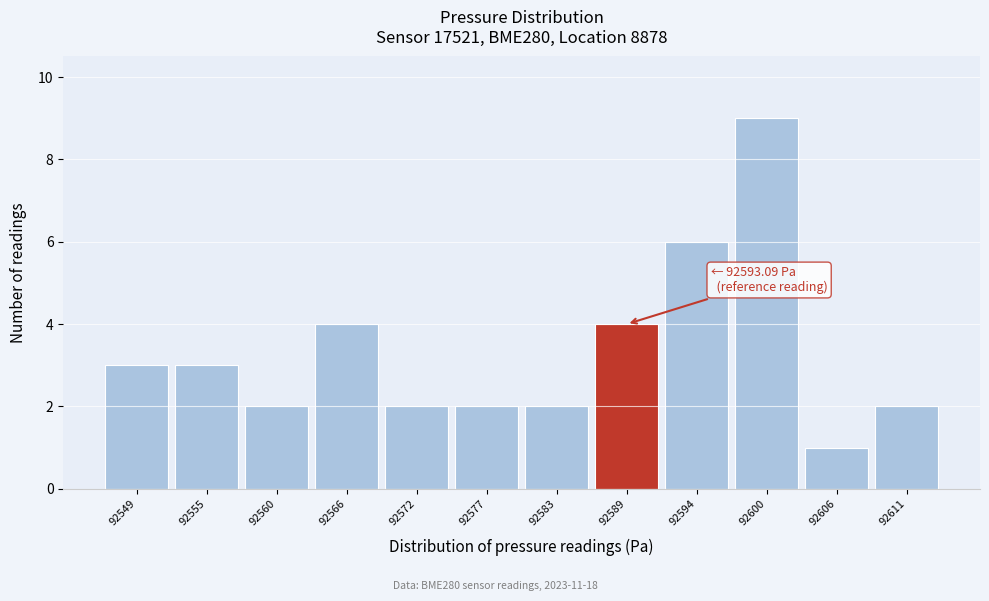

Reading left to right, what are all the values shown in this chart?

92549=3	92555=3	92560=2	92566=4	92572=2	92577=2	92583=2	92589=4	92594=6	92600=9	92606=1	92611=2